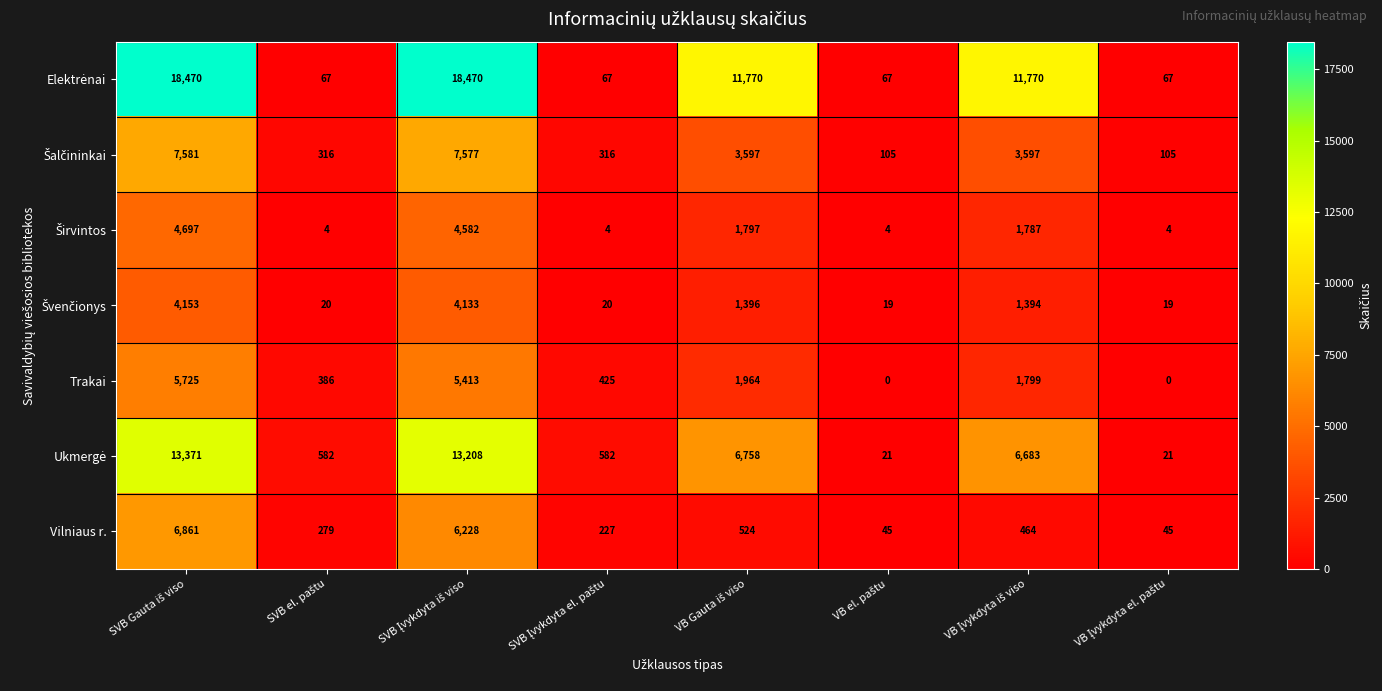

What is the greatest value displayed?

18470